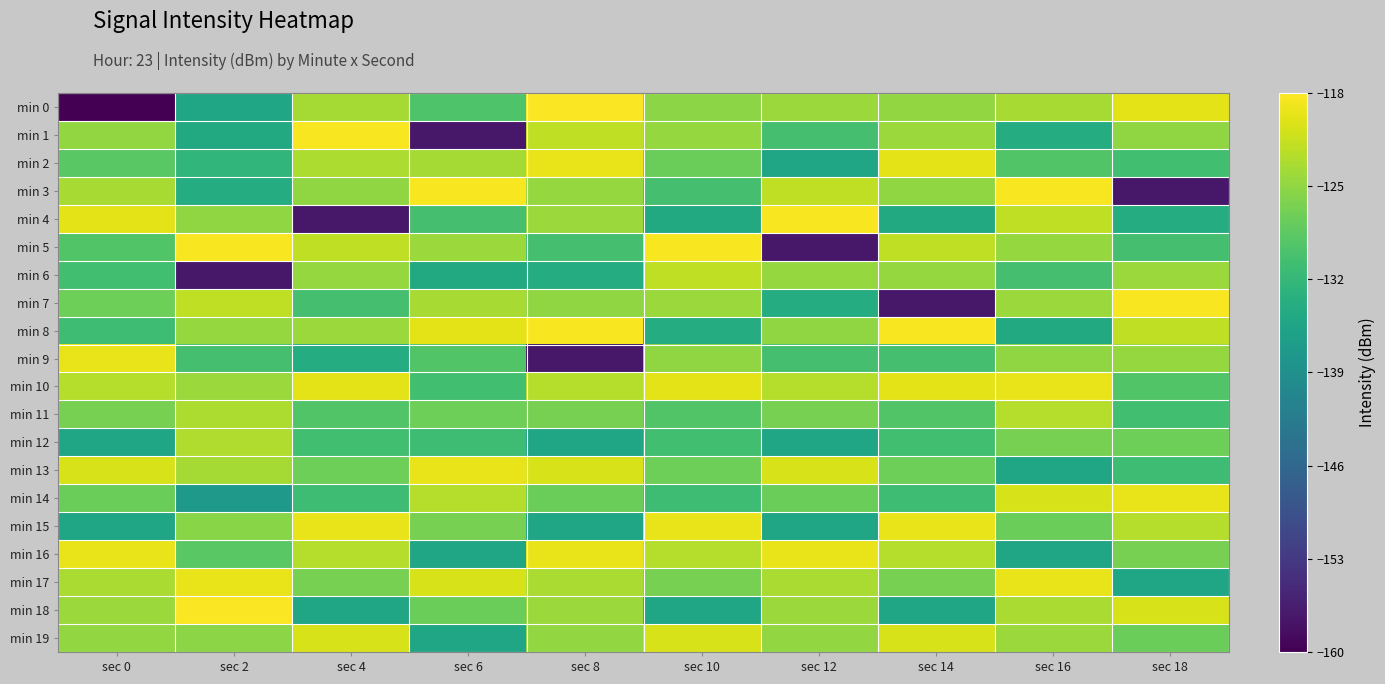

What is the difference between the highest and lowest values at sec 10?

16.9